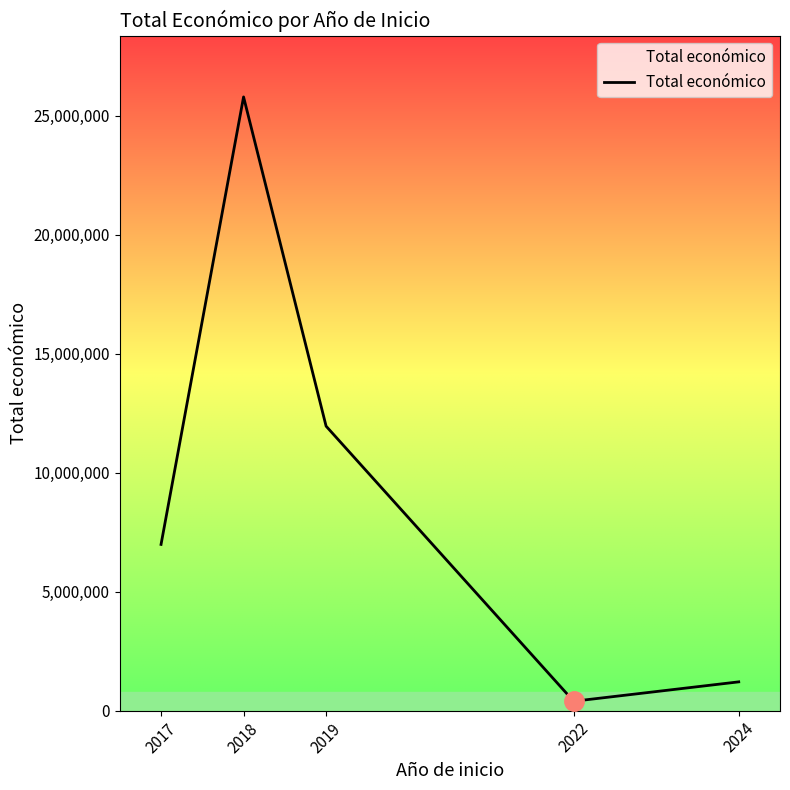

Is it true that the value at 2017 is 4253107?

False